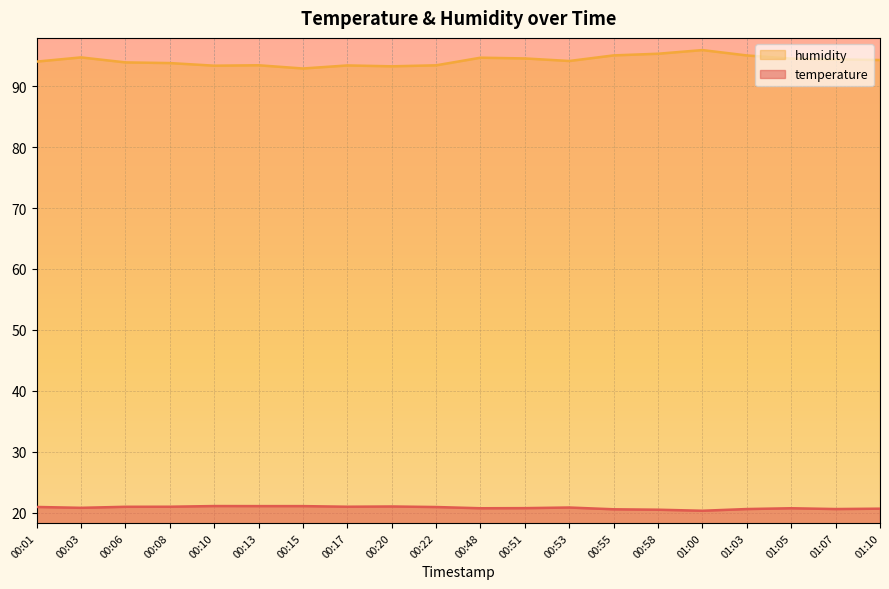

Where is temperature nearest to the value 20?

01:00